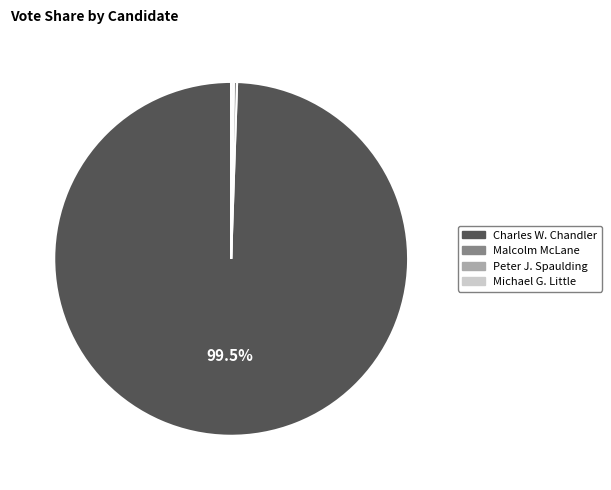

Is there a majority slice in this chart?

Yes